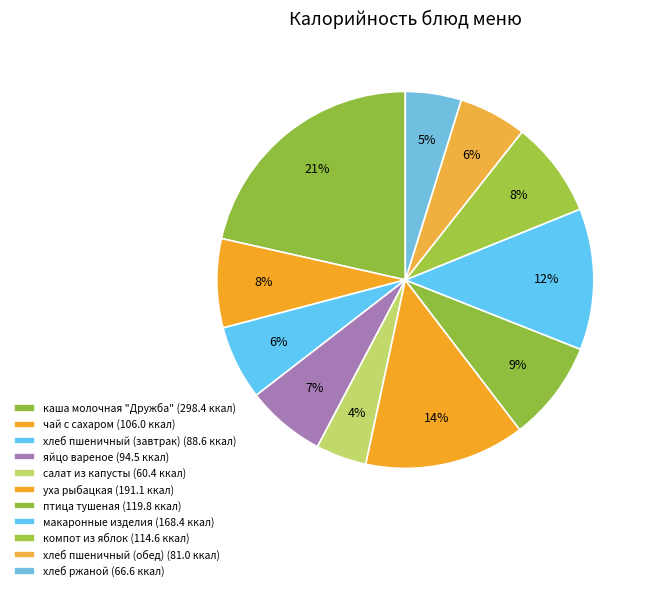

How much of the chart is everything except яйцо вареное?

93.2%